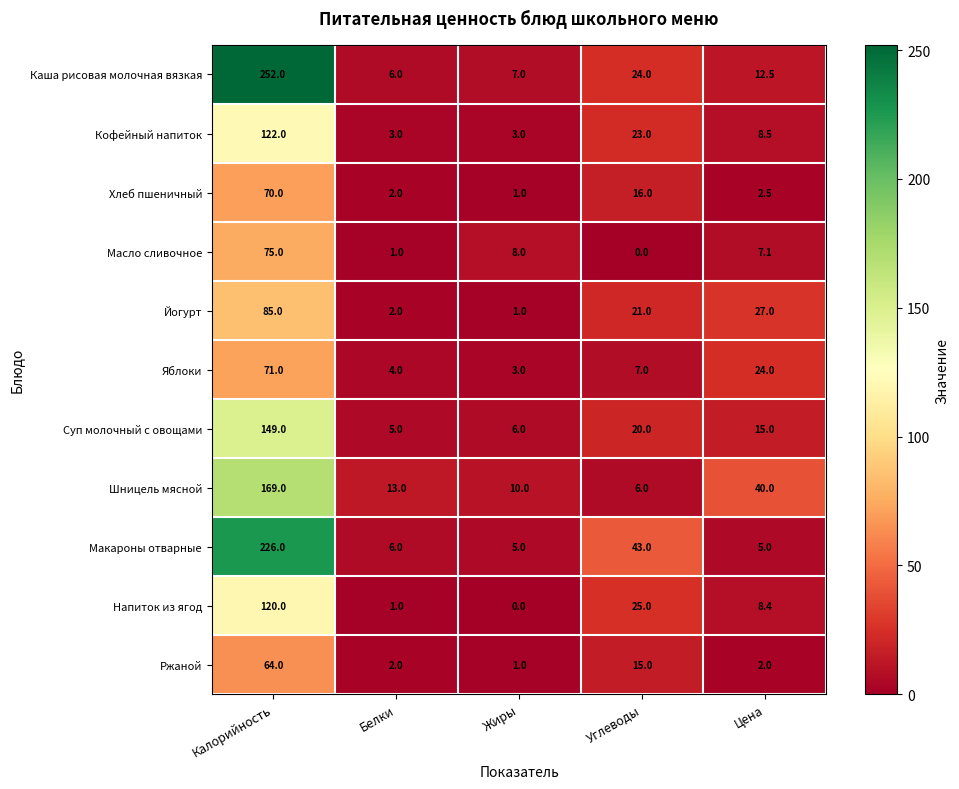

Which series has the largest total across all categories?

Каша рисовая молочная вязкая